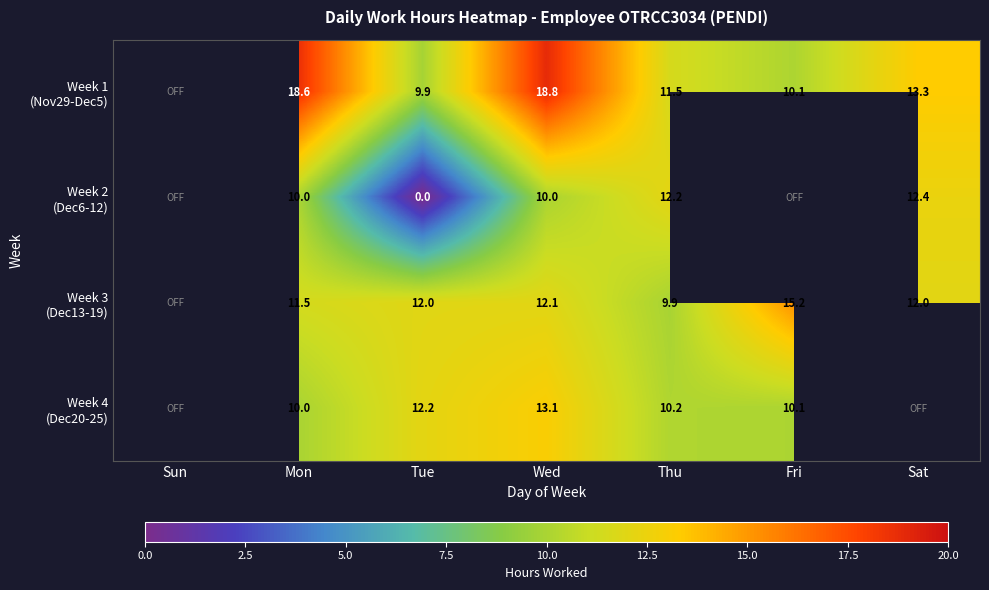

What is the difference between the highest and lowest values at Thu?

2.3